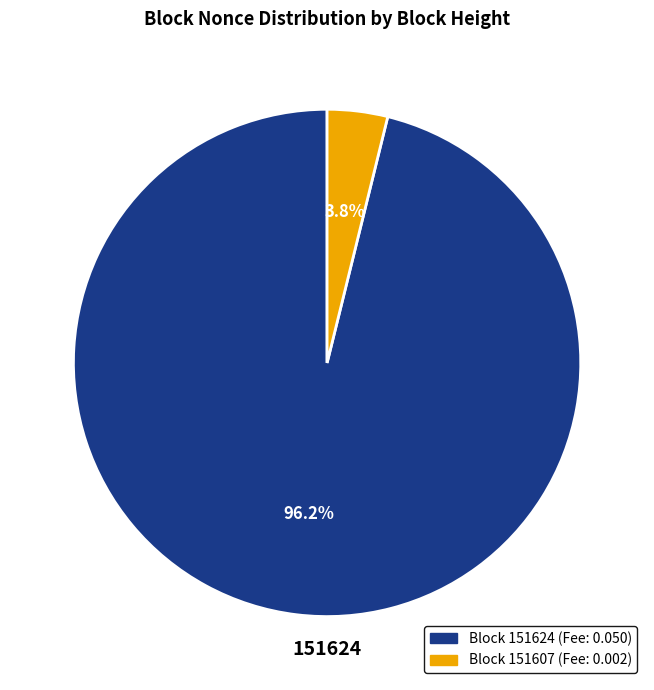

Is there a majority slice in this chart?

Yes